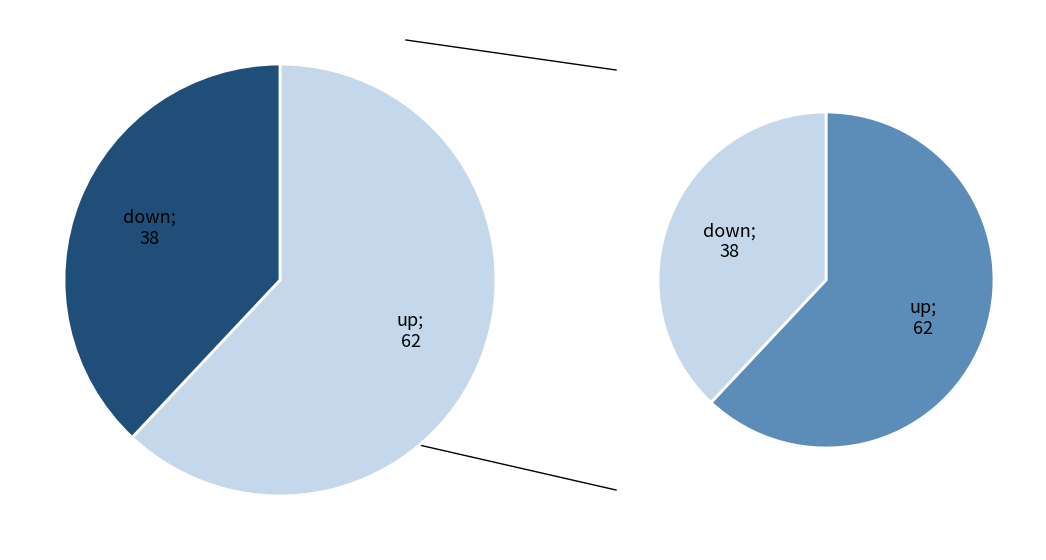

The up slice represents 77% of the pie. True or false?

False